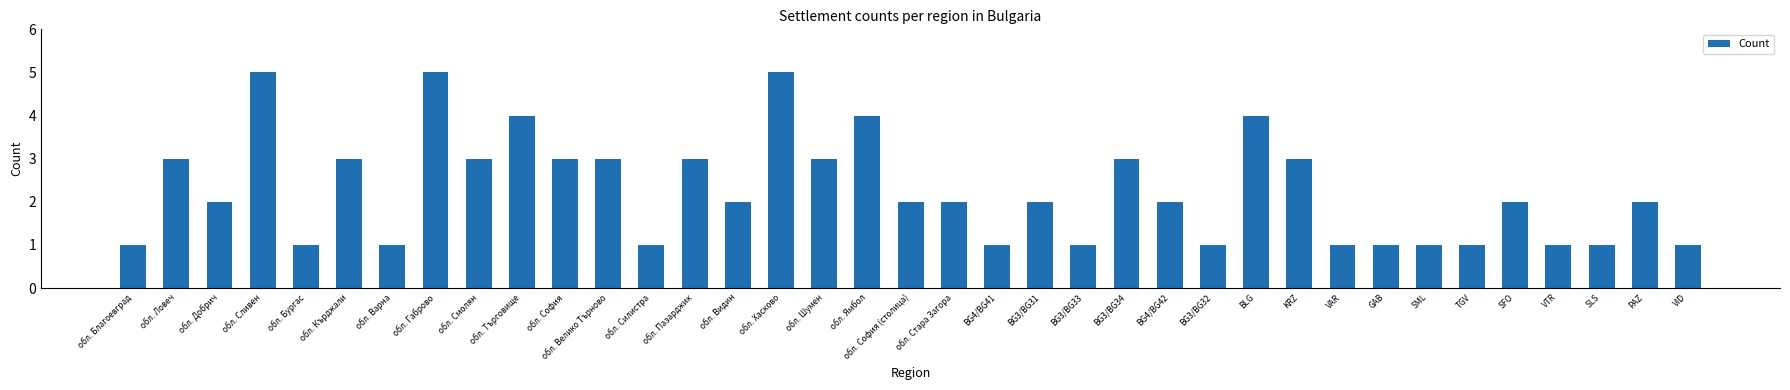

How many distinct data groups are displayed?

1